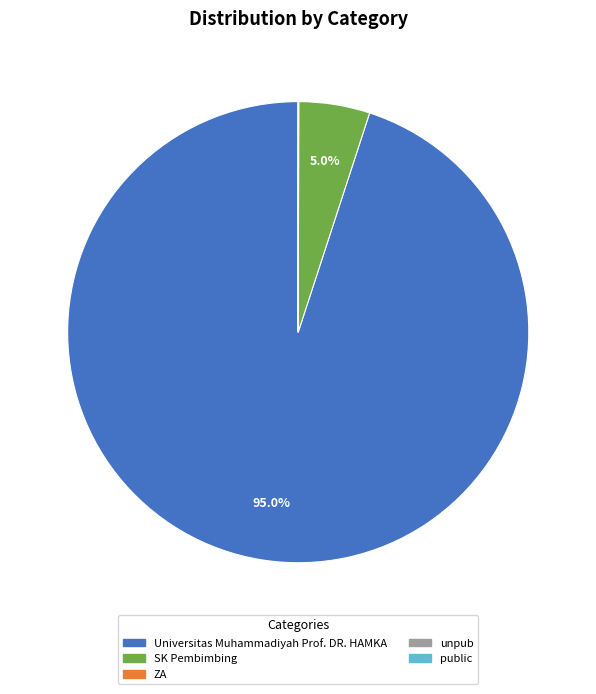

What is the largest slice in the pie chart?

Universitas Muhammadiyah Prof. DR. HAMKA